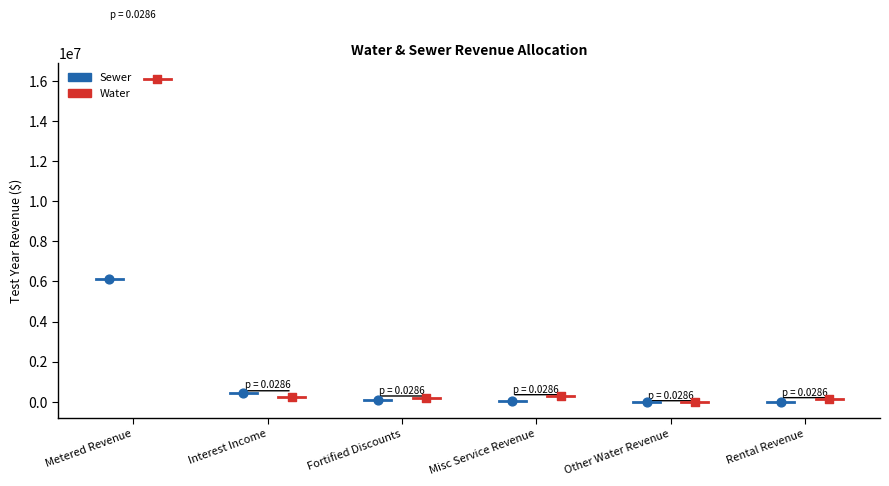

Which series has the largest Y range (max minus min)?

Water